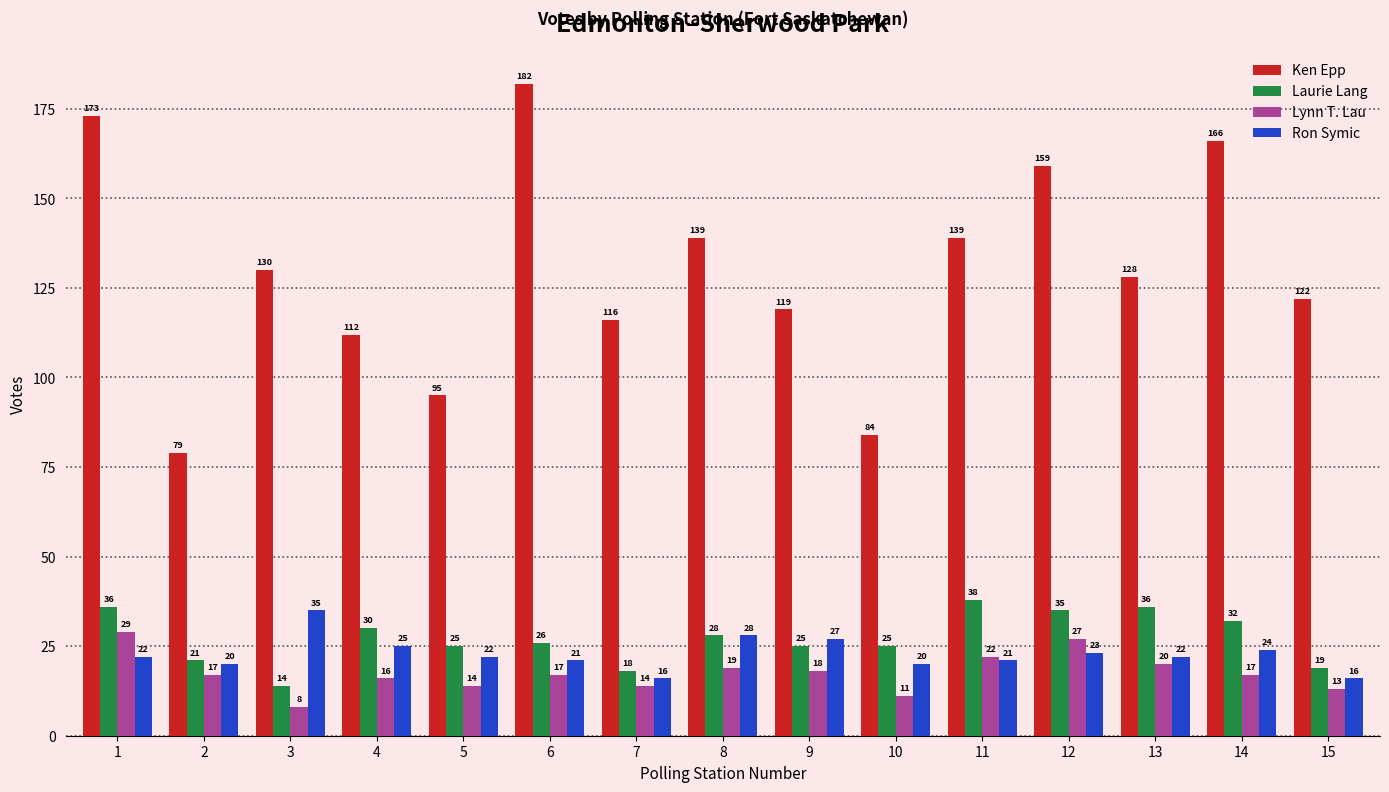

At how many categories does at least one series exceed 144?

4